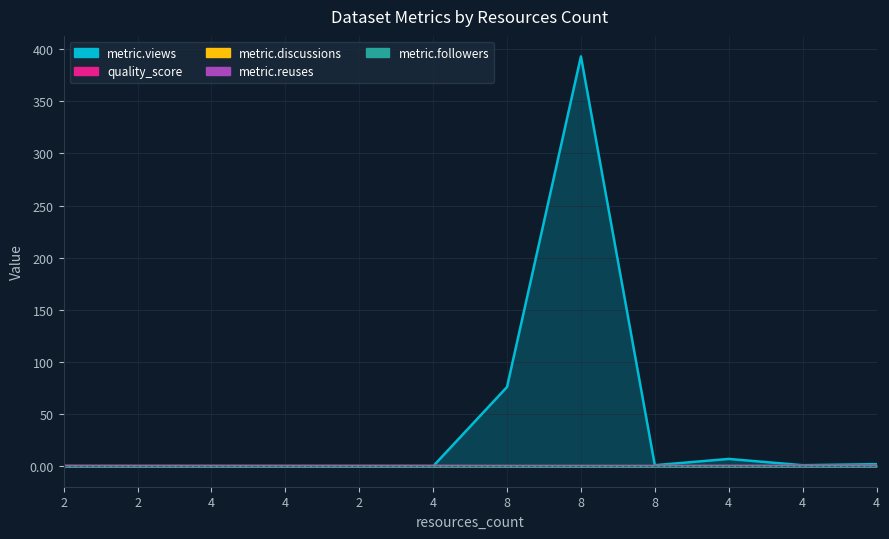

Reading right to left, what are all the values shown in this chart?

metric.views: 2.0	1.0	7.0	1.0	393.0	76.0	0.0	0.0	0.0	0.0	0.0	0.0
quality_score: 0.6	0.6	0.6	0.4	0.4	0.4	0.6	0.6	0.6	0.6	0.6	0.6
metric.discussions: 0.0	0.0	0.0	0.0	0.0	0.0	0.0	0.0	0.0	0.0	0.0	0.0
metric.reuses: 0.0	0.0	0.0	0.0	0.0	0.0	0.0	0.0	0.0	0.0	0.0	0.0
metric.followers: 0.0	0.0	0.0	0.0	0.0	0.0	0.0	0.0	0.0	0.0	0.0	0.0